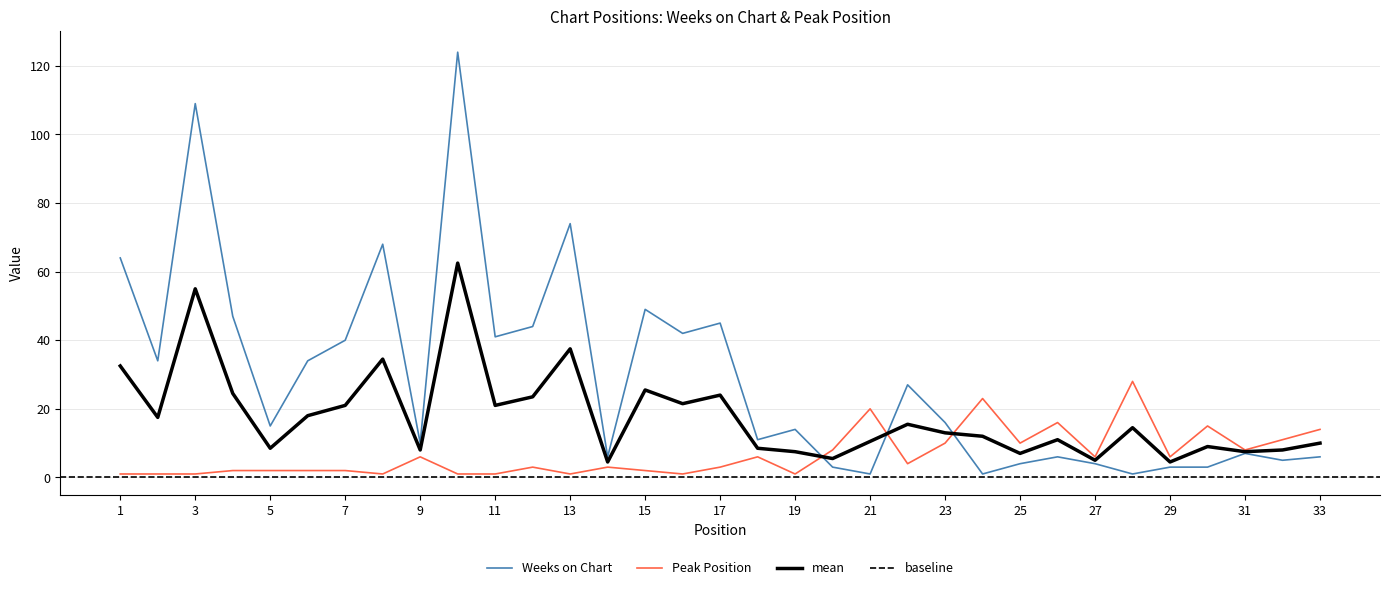

What is the sum of the Weeks on Chart values at 10 and 2?

158